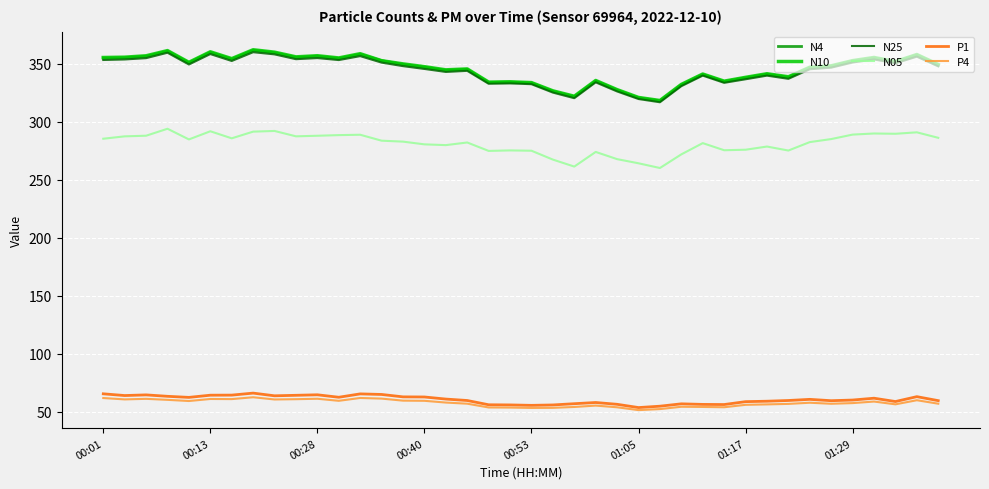

Which series has the largest range (max minus min)?

N10